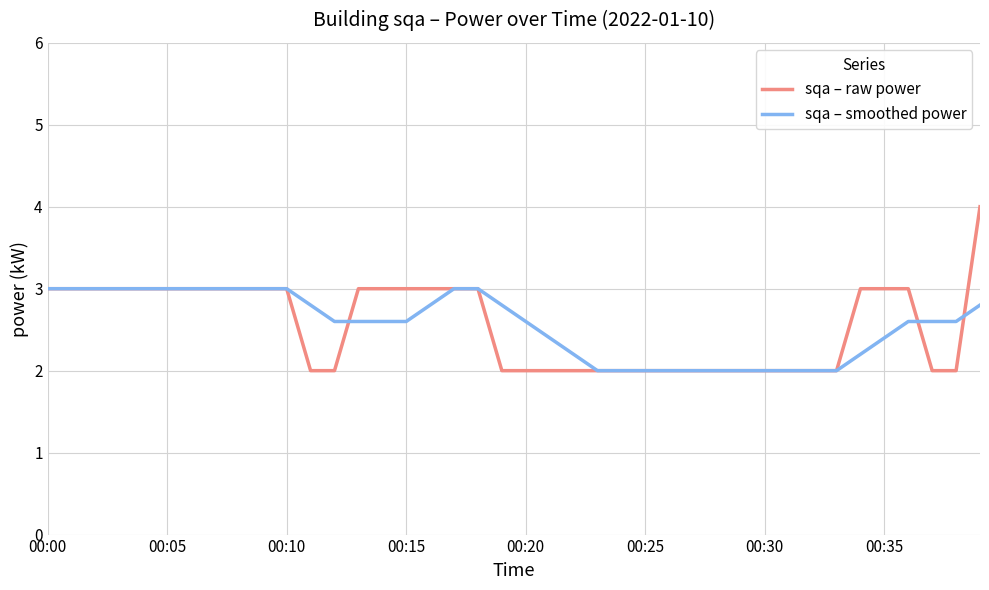

Which series has the largest range (max minus min)?

sqa – raw power